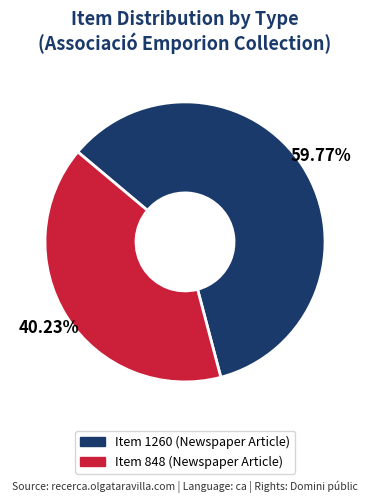

Do Item 1260 (Newspaper Article) and Item 848 (Newspaper Article) together represent more than half of the pie?

Yes